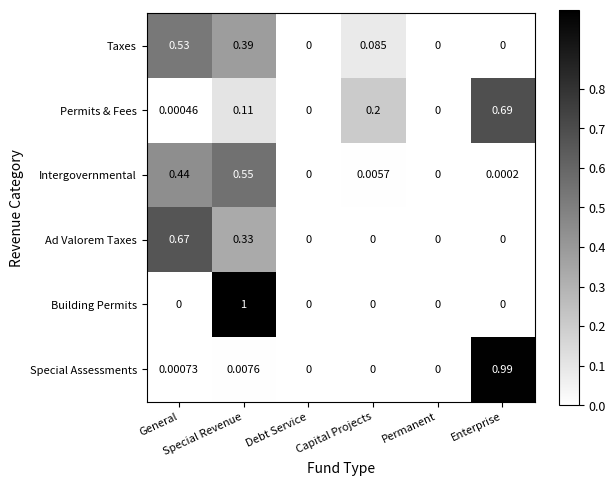

Which series has the largest range (max minus min)?

Building Permits